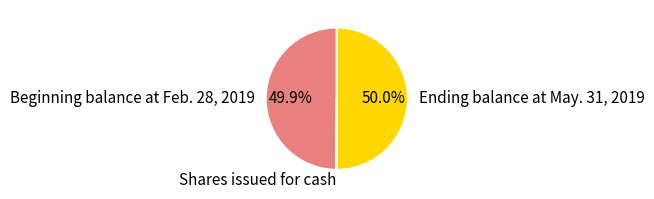

What percentage is the Ending balance at May. 31, 2019 slice, to the nearest percent?

50%